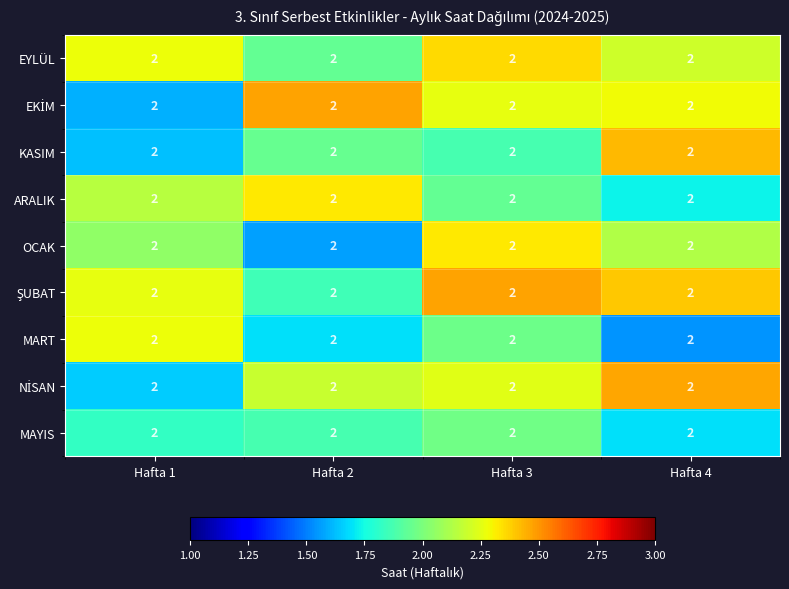

List the labels in order of OCAK value, smallest first.

Hafta 2, Hafta 1, Hafta 4, Hafta 3